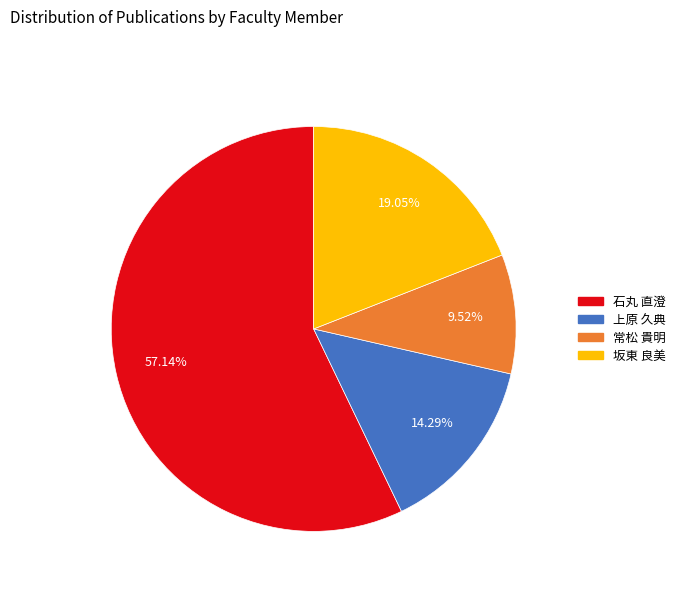

Which slice represents more than half of the pie?

石丸 直澄